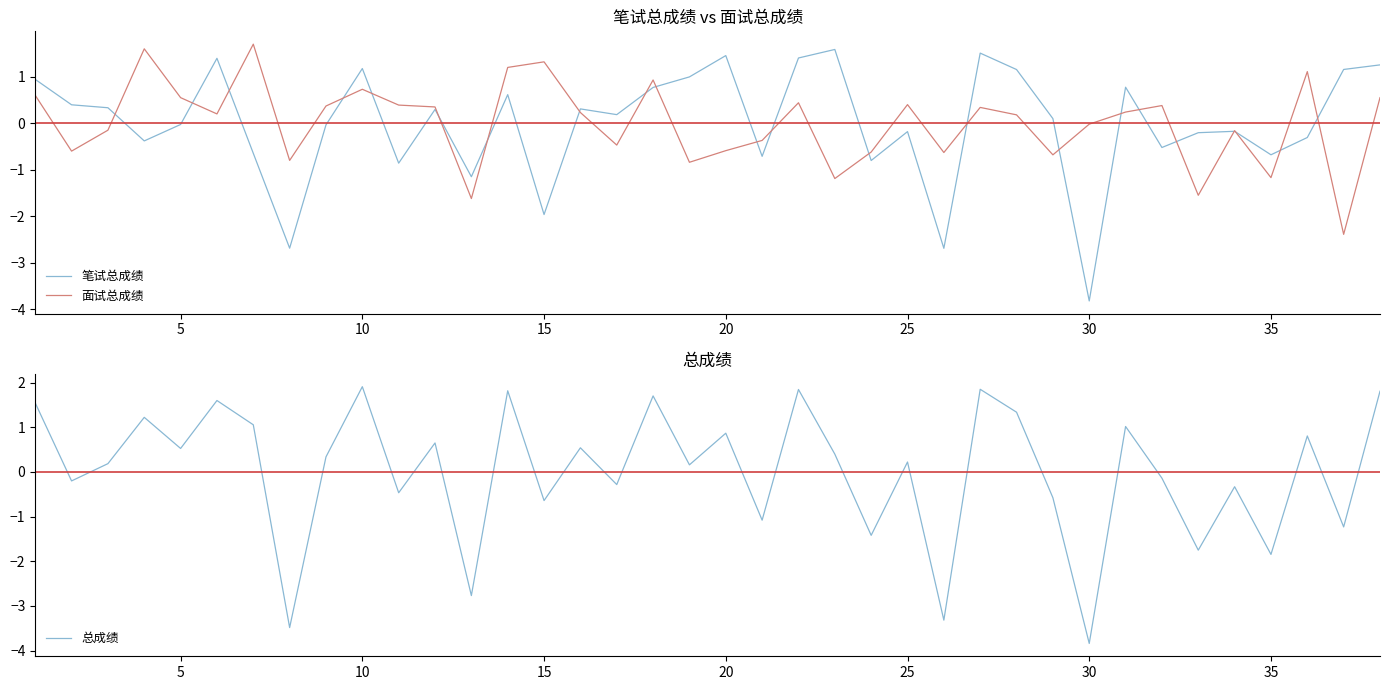

What is the lowest value of the 面试总成绩 series?

-2.4